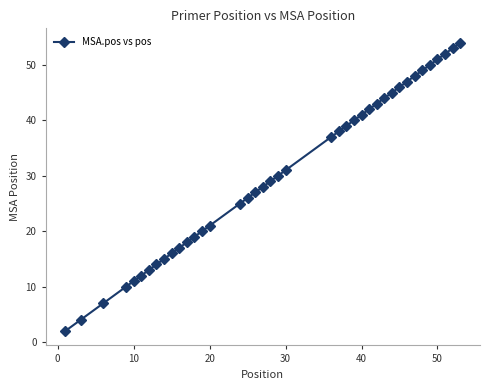

What is the greatest value displayed?

54